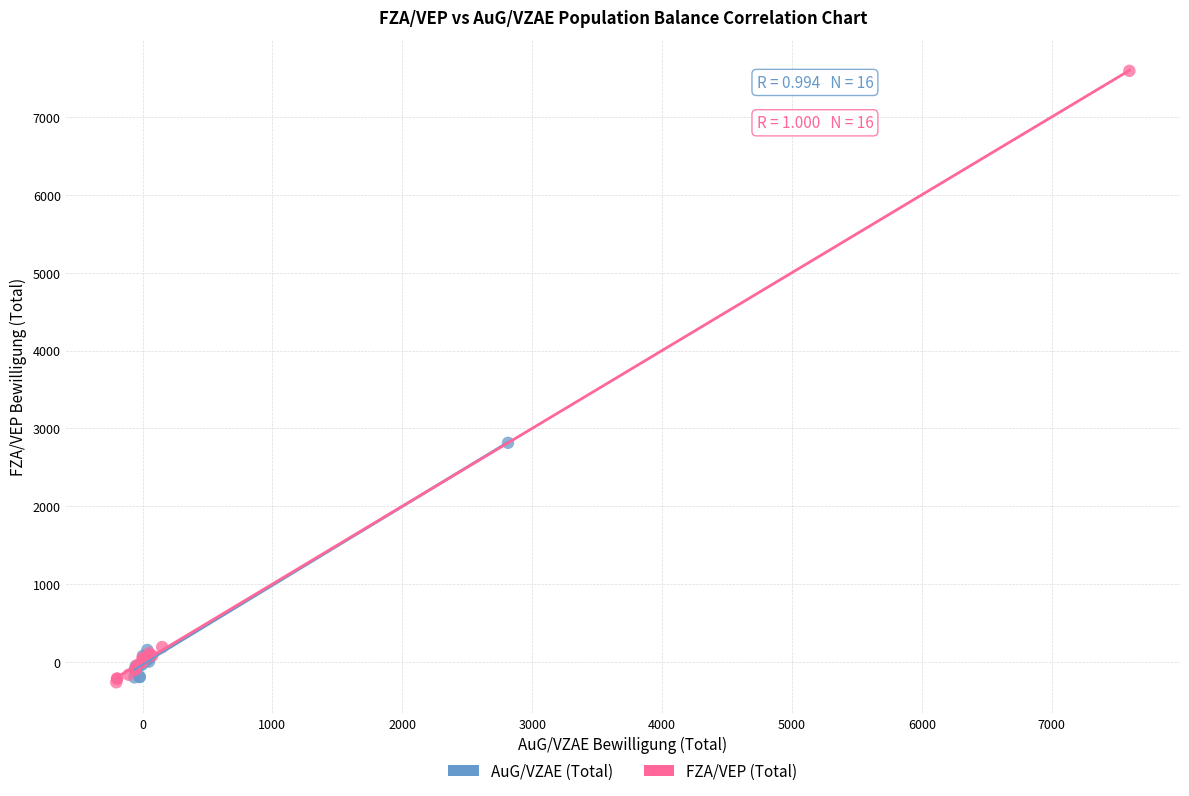

Which series reaches the maximum Y coordinate?

FZA/VEP (Total)